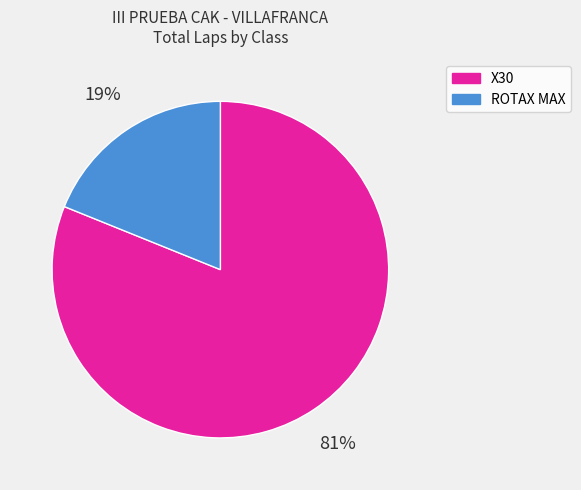

To the nearest percent, what is the average slice percentage?

50%